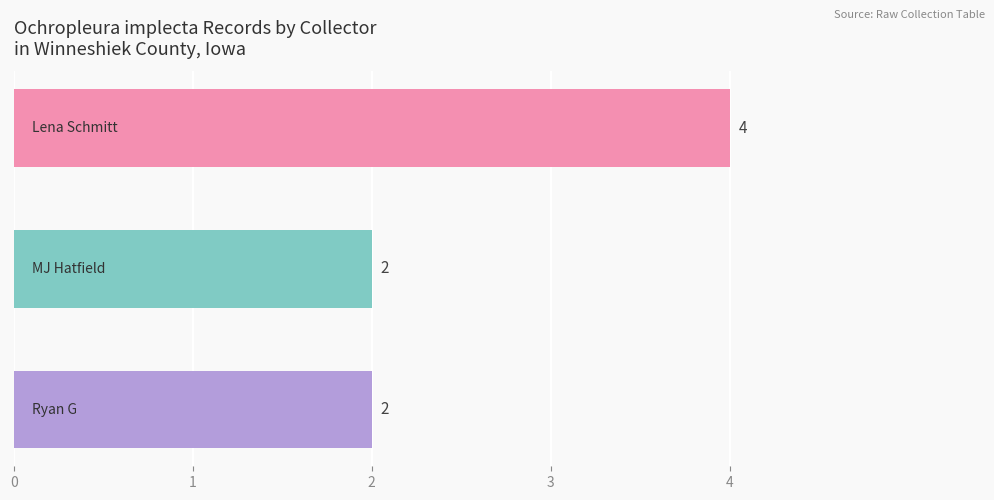

Are the bars horizontal?

Yes